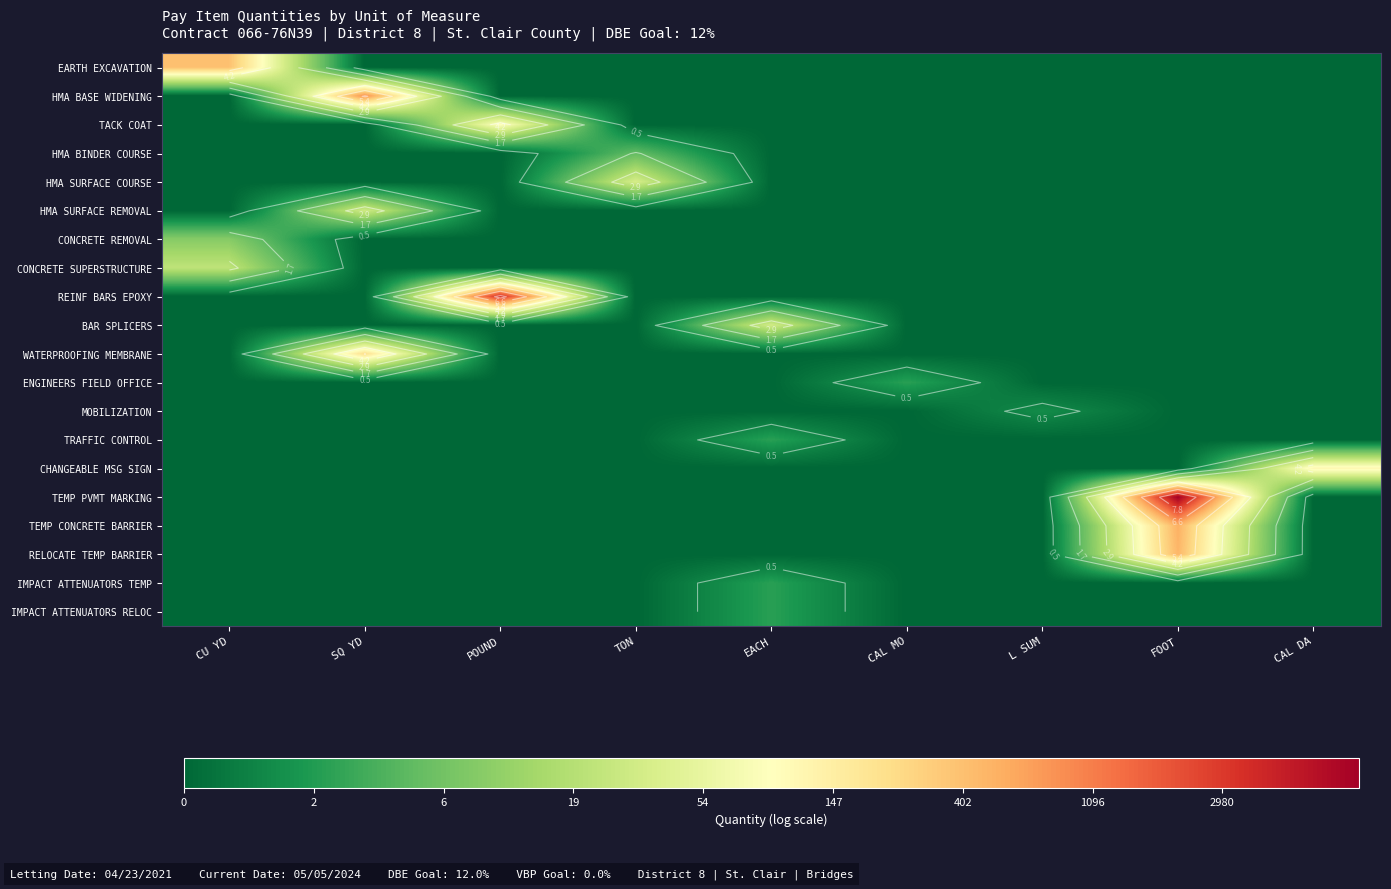

What is the maximum value for IMPACT ATTENUATORS RELOC?

1.1